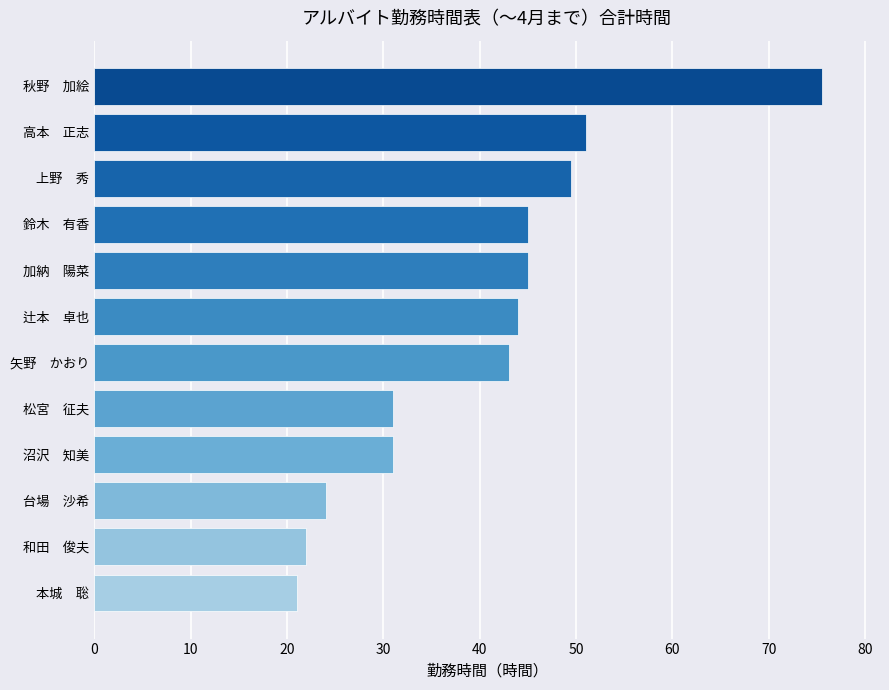

What value does the data have at 辻本　卓也?

44.0